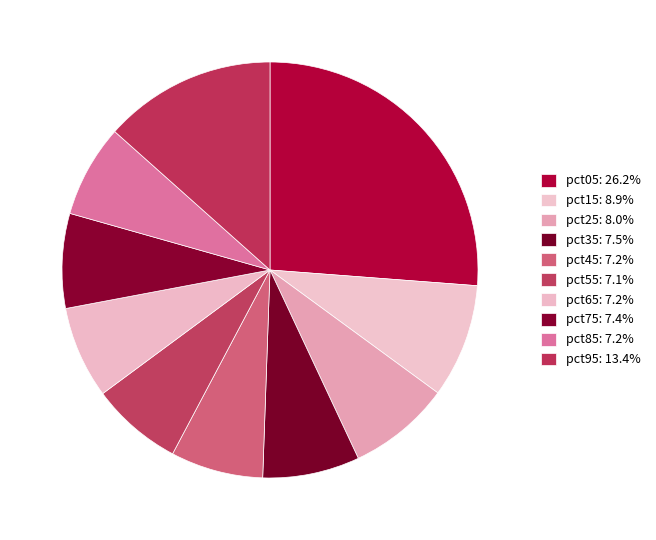

Count the number of slices in the pie.

10